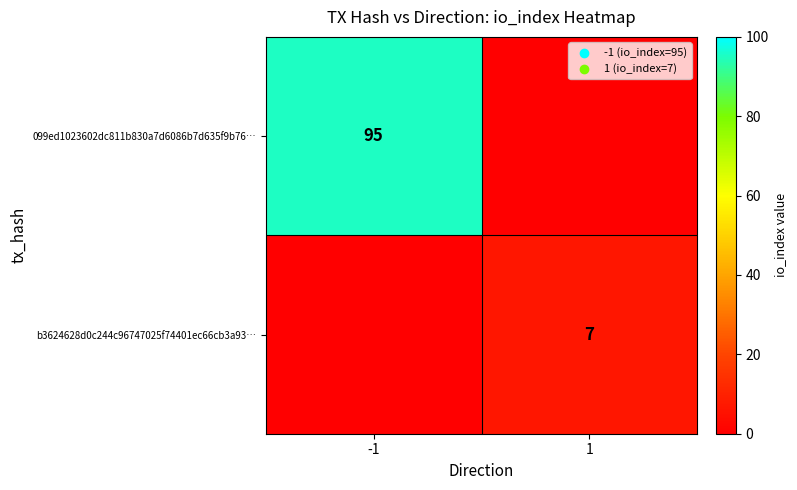

How many data points does each series have?

2